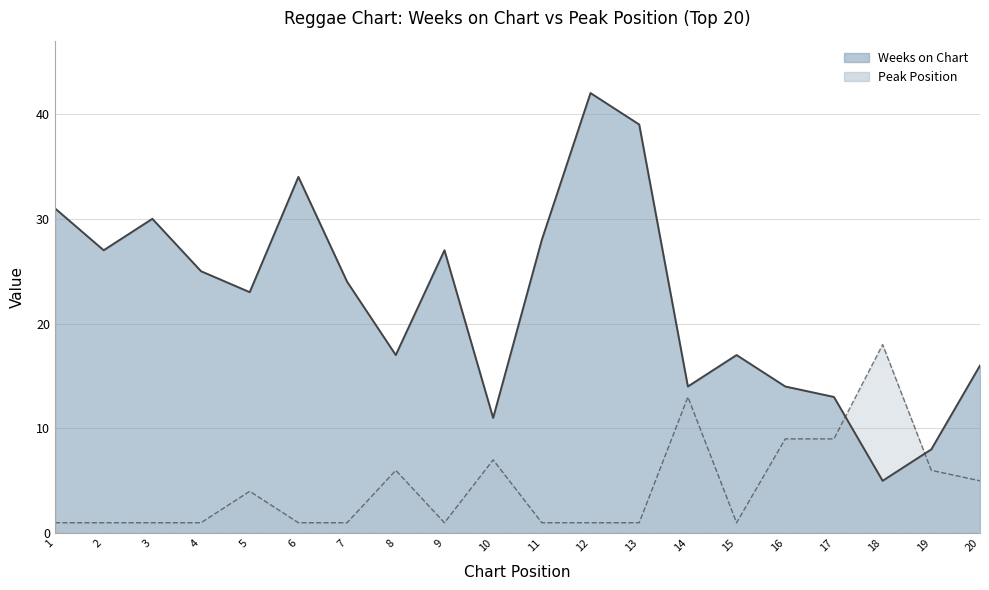

Reading left to right, transcribe all the data shown in this chart.

Weeks on Chart: 31	27	30	25	23	34	24	17	27	11	28	42	39	14	17	14	13	5	8	16
Peak Position: 1	1	1	1	4	1	1	6	1	7	1	1	1	13	1	9	9	18	6	5